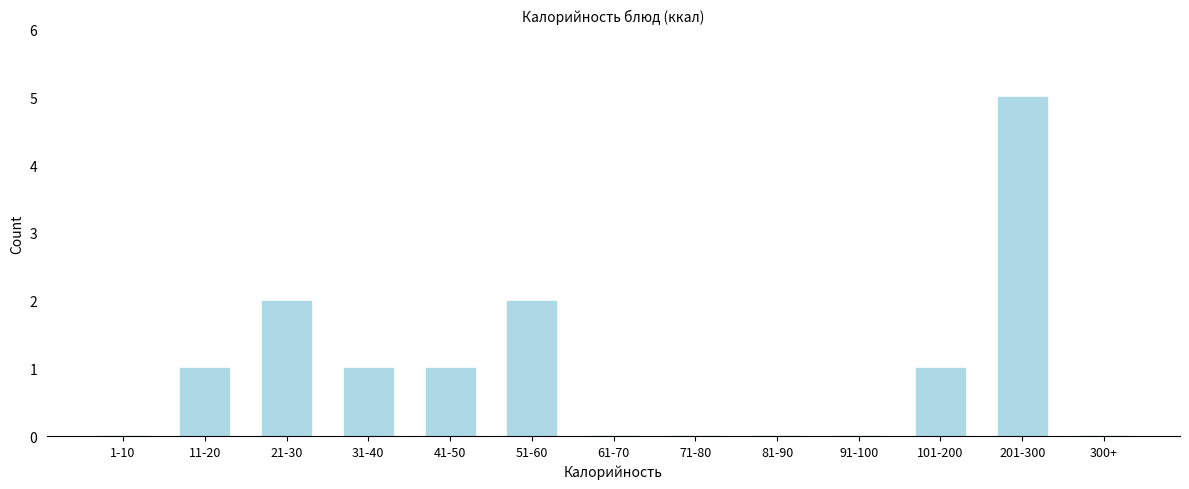

Reading left to right, what are all the values shown in this chart?

1-10=0	11-20=1	21-30=2	31-40=1	41-50=1	51-60=2	61-70=0	71-80=0	81-90=0	91-100=0	101-200=1	201-300=5	300+=0